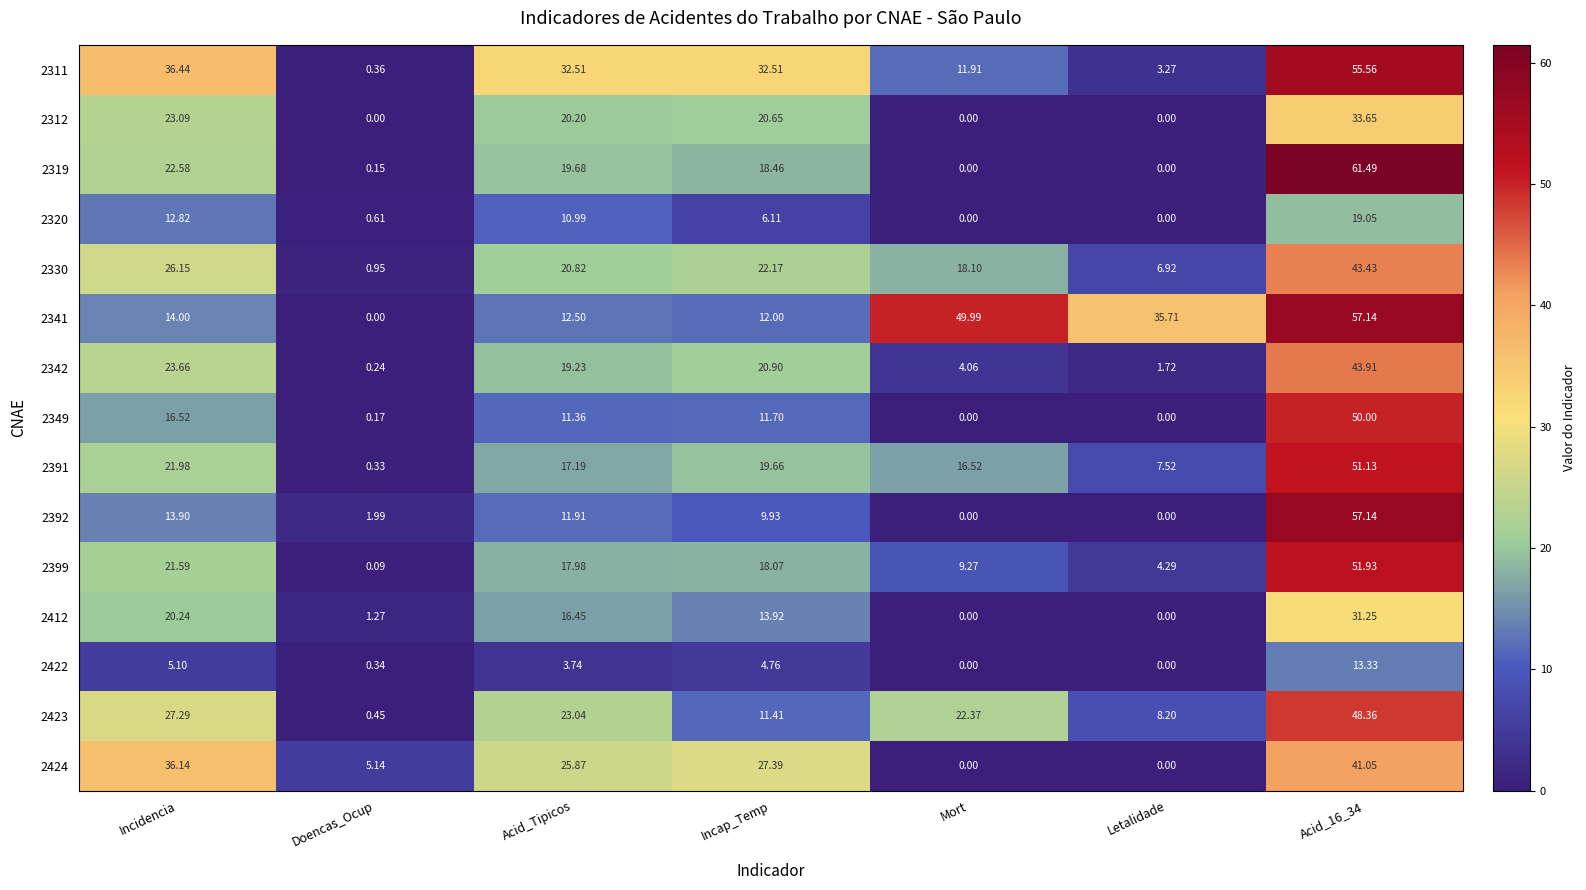

Where is 2422 nearest to the value 6?

Incidencia